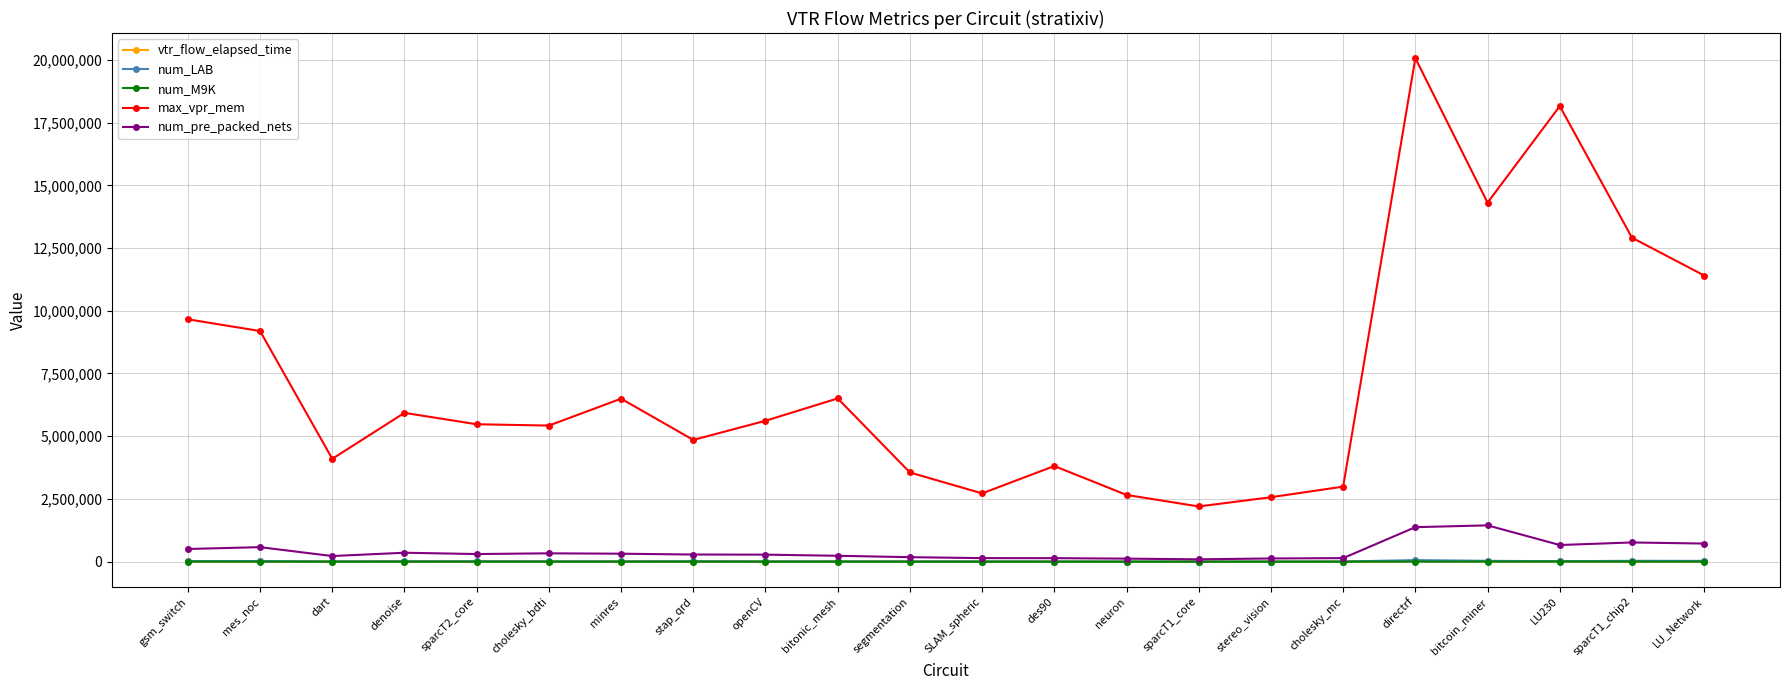

Count the number of categories in the chart.

22